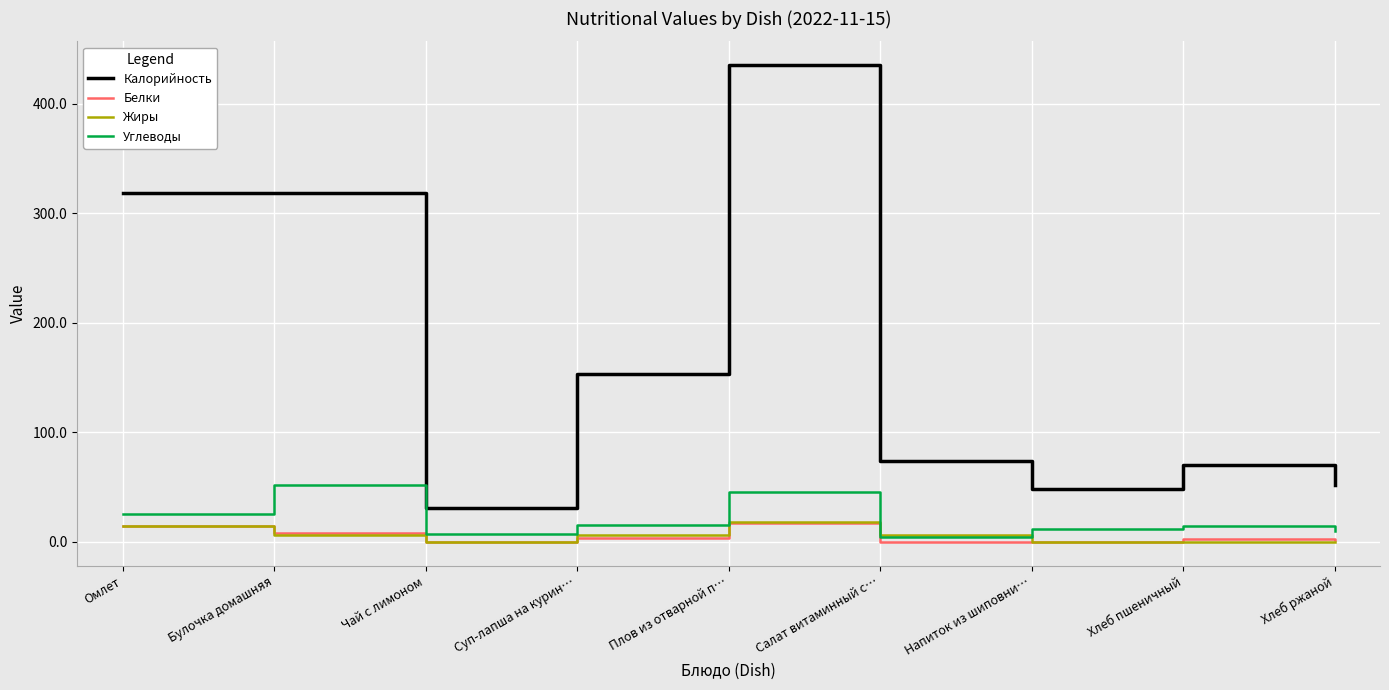

Which series changed the most between Омлет and Суп-лапша на курин…?

Калорийность